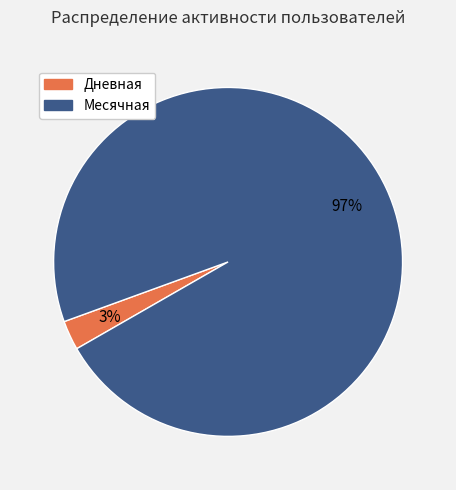

True or false: Дневная accounts for 17% of the total.

False